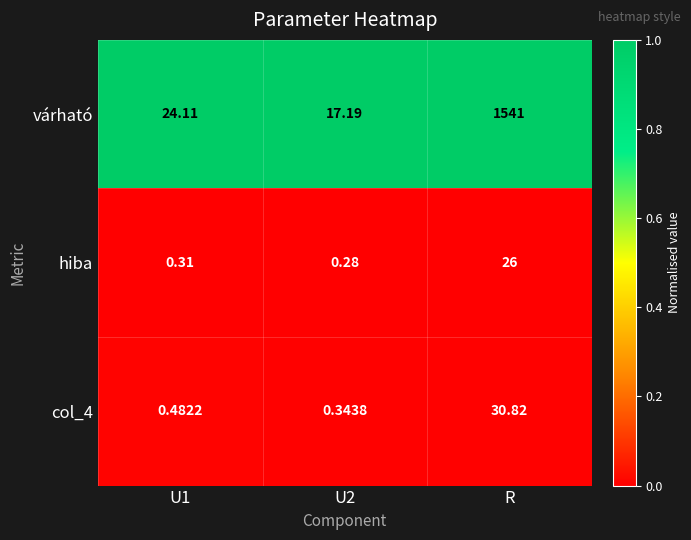

At which category does the chart reach its peak across all series?

R